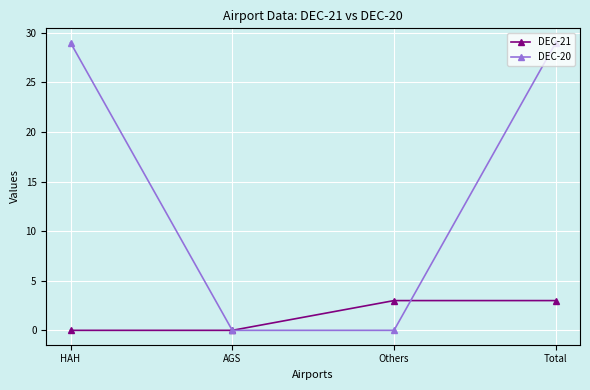

What is the average value of the DEC-21 series?

2